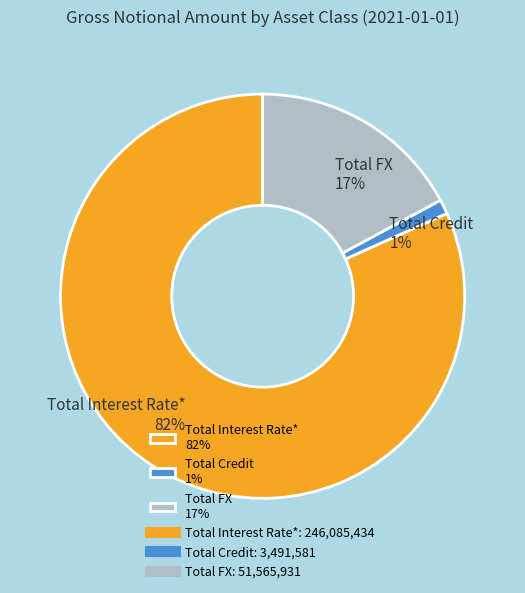

Which category accounts for the majority?

Total Interest Rate*